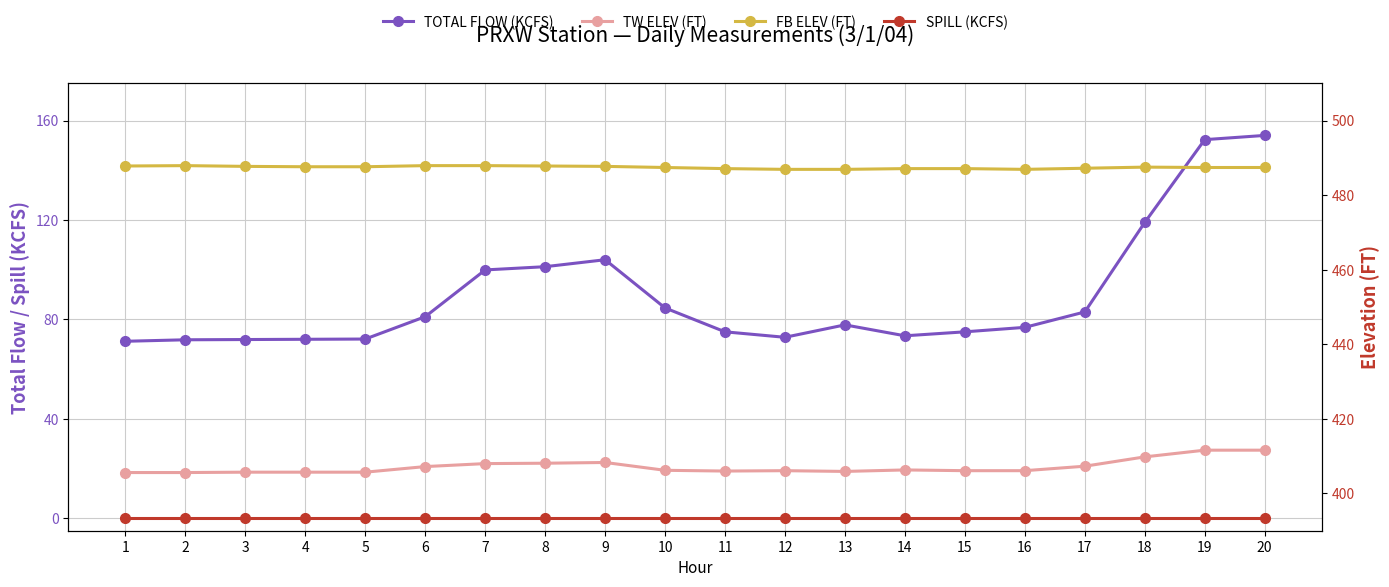

Which series has the largest total across all categories?

FB ELEV (FT)